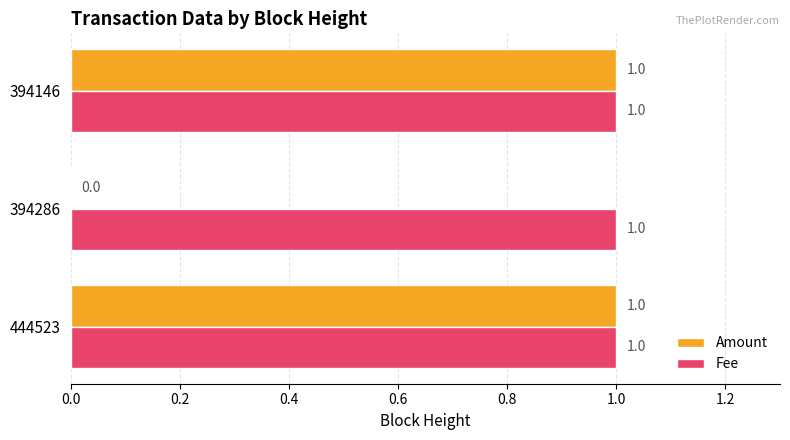

Is the value of Fee at 444523 greater than the value of Amount at 394286?

Yes